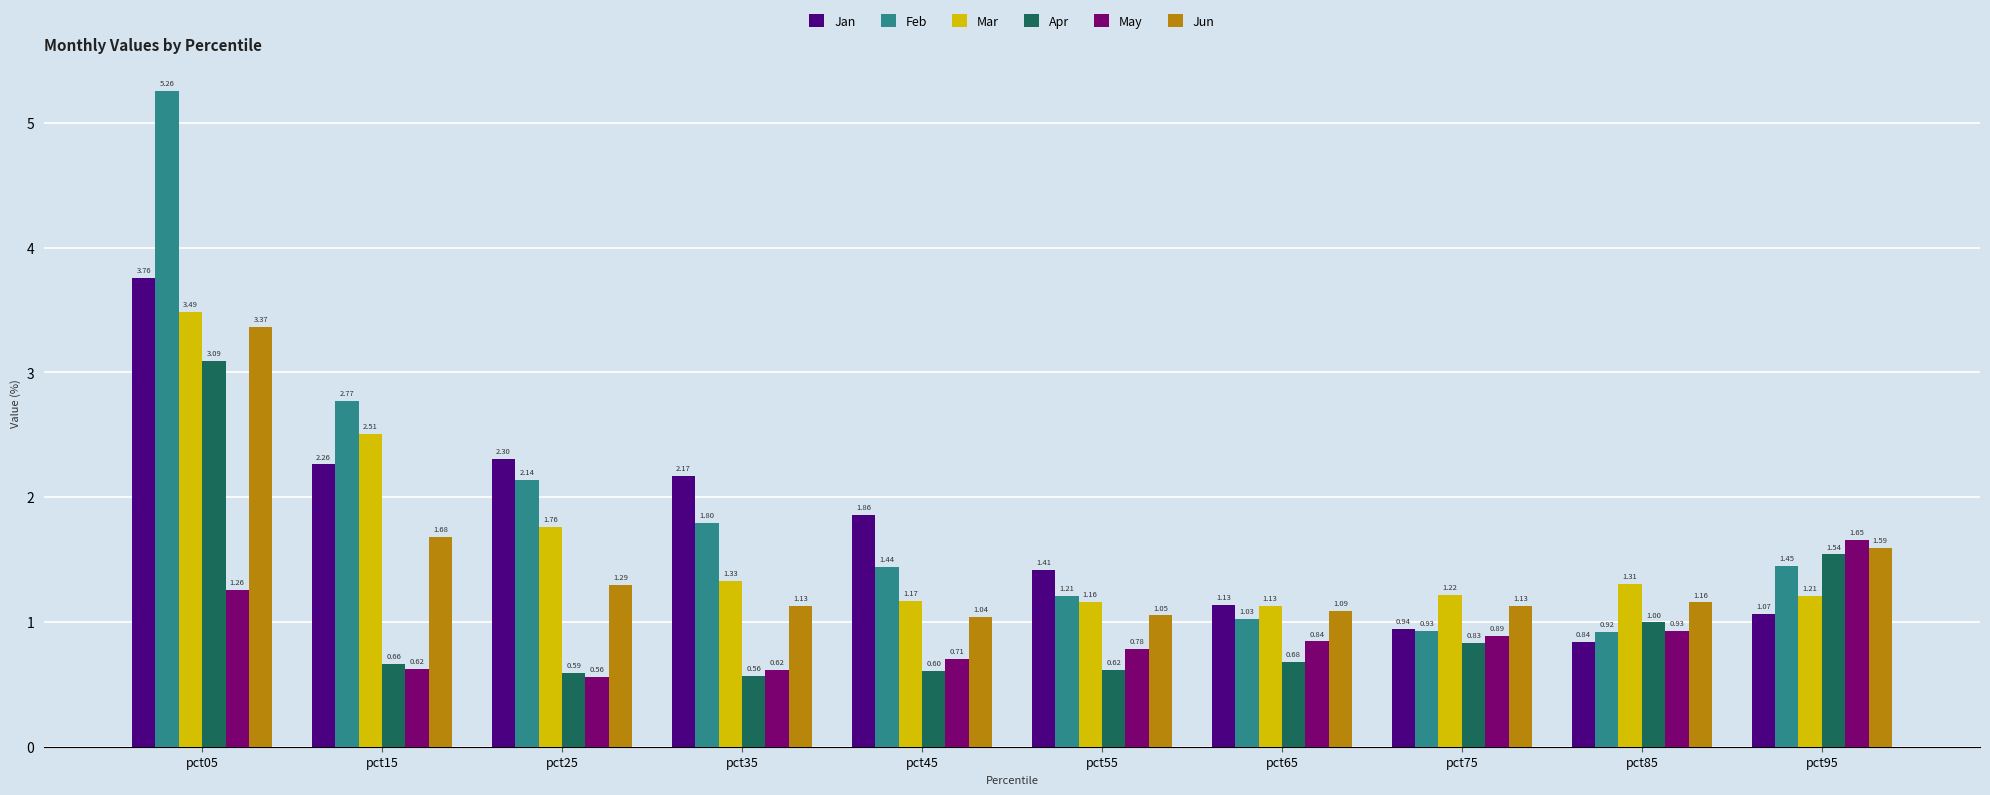

The value of Apr at pct55 is 0.6. True or false?

True